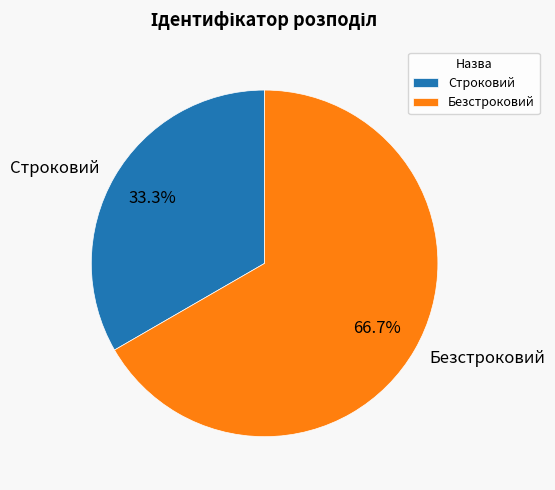

To the nearest percent, what percentage of the pie is Безстроковий?

67%